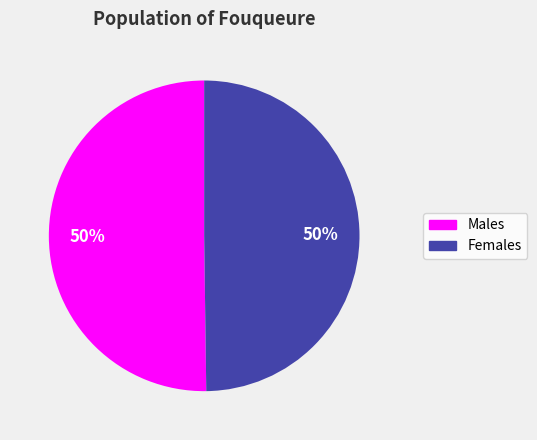

How many segments does this pie chart have?

2